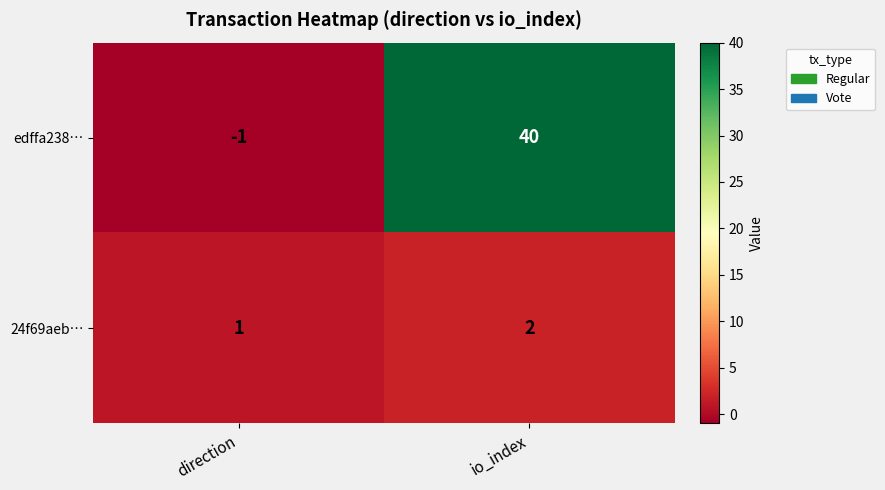

Which series has the widest spread of values?

edffa238…